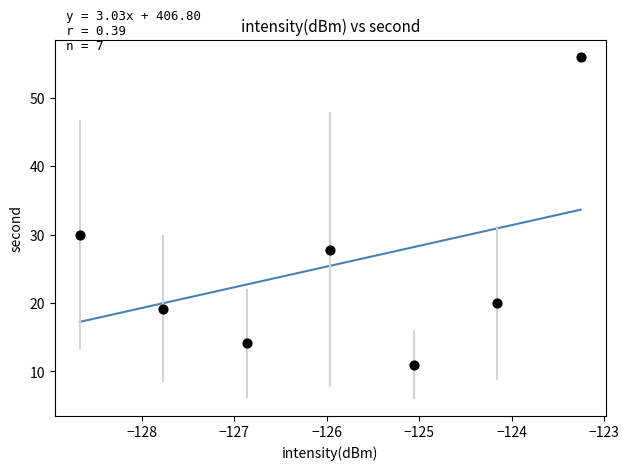

What Y value in the scatter plot is closest to 33?

30.0